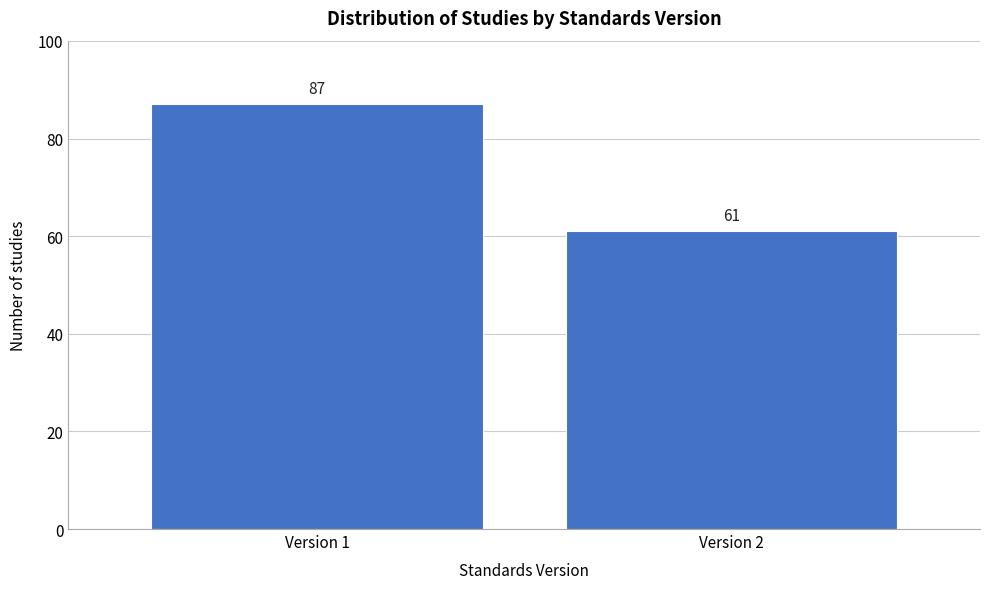

Reading left to right, transcribe all the data shown in this chart.

87	61